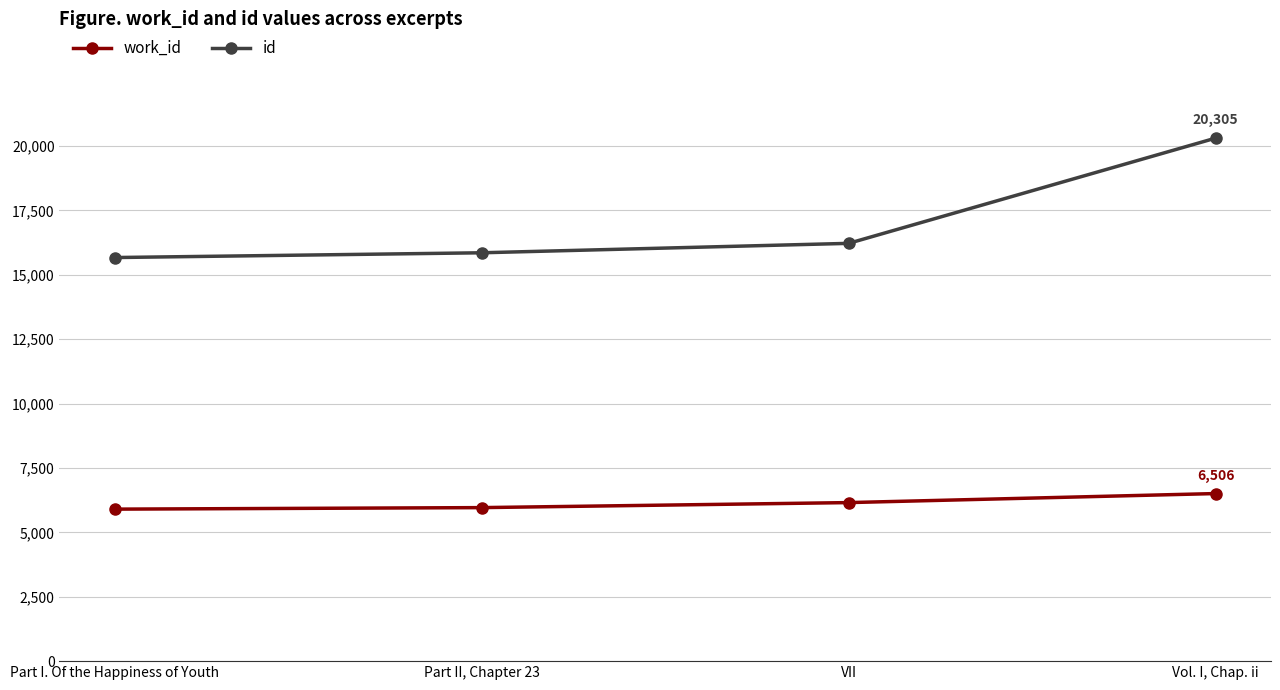

How many data points in work_id are less than 6155?

2